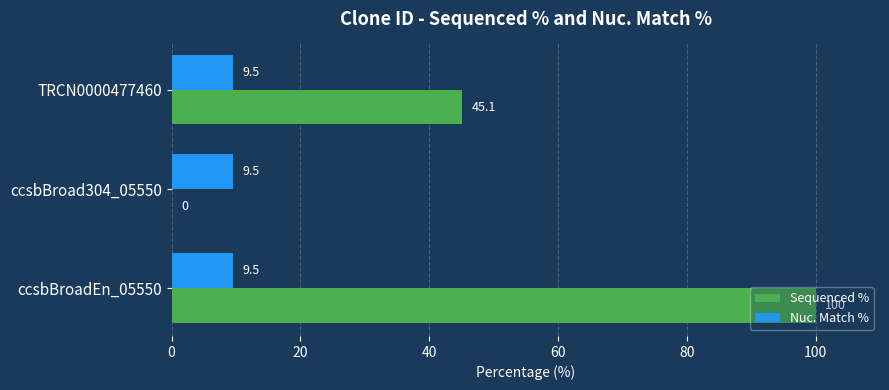

What are all the series names shown in the legend?

Sequenced %, Nuc. Match %